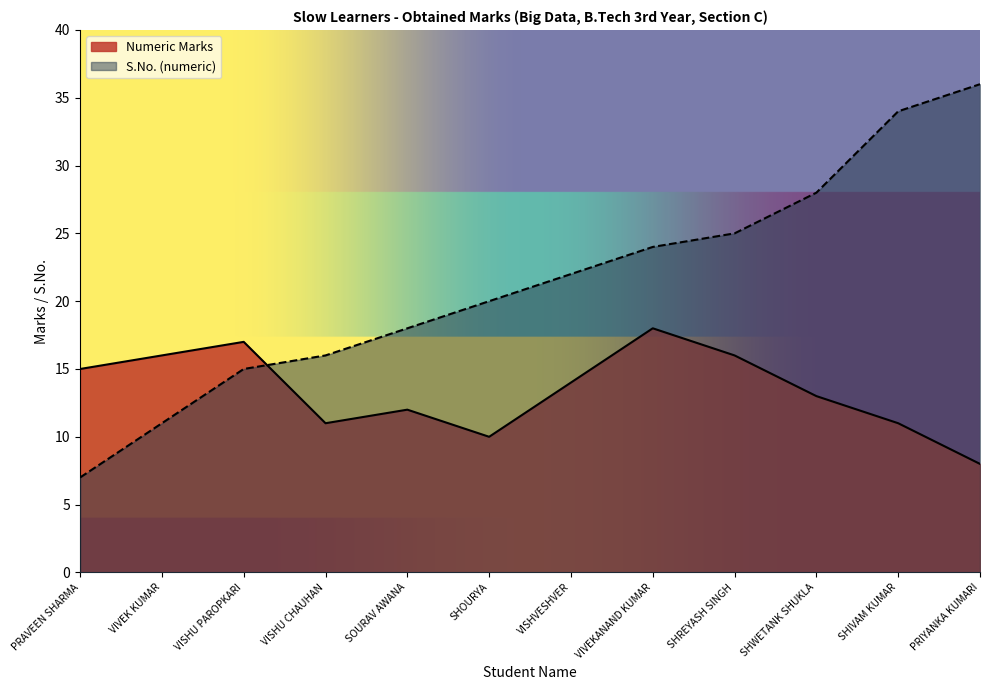

How many distinct data groups are displayed?

2